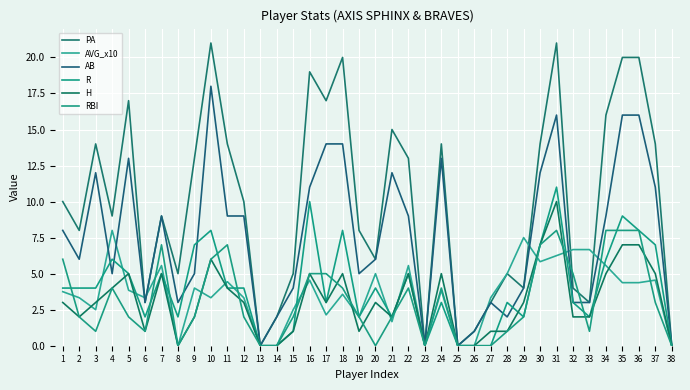

What is the maximum value for PA?

21.0